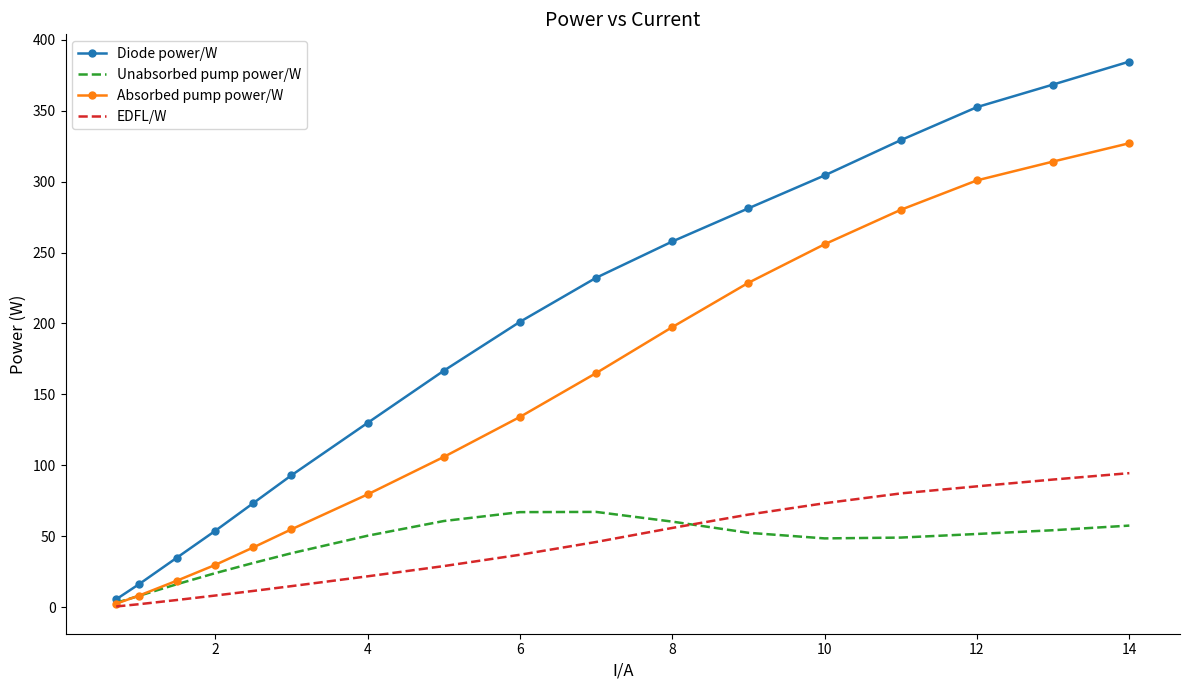

Which series has the largest total across all categories?

Diode power/W